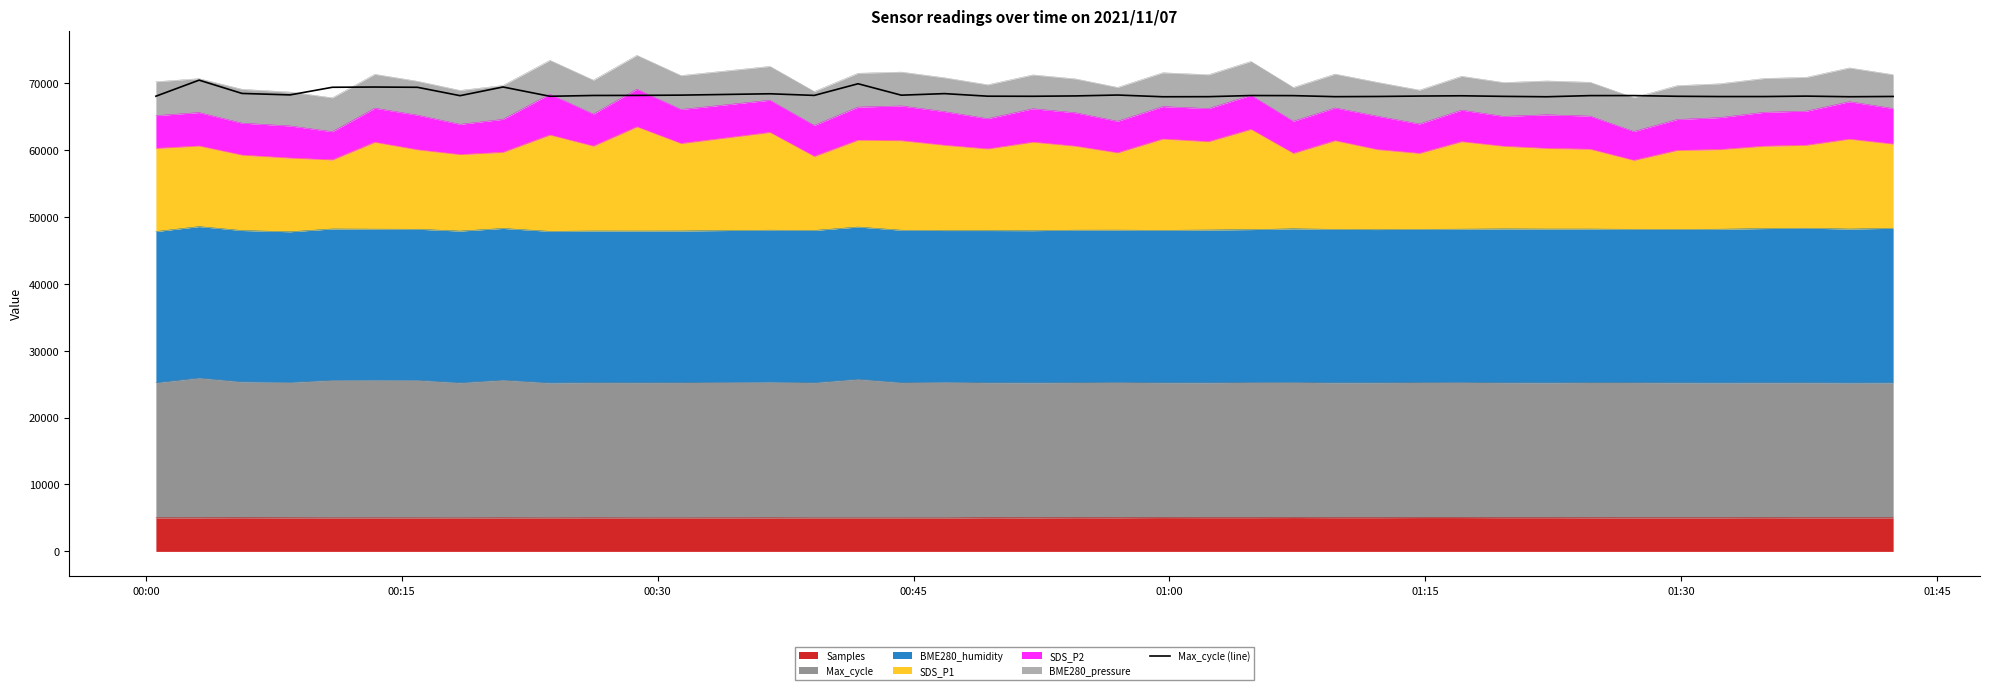

What is the average value?

68345.8